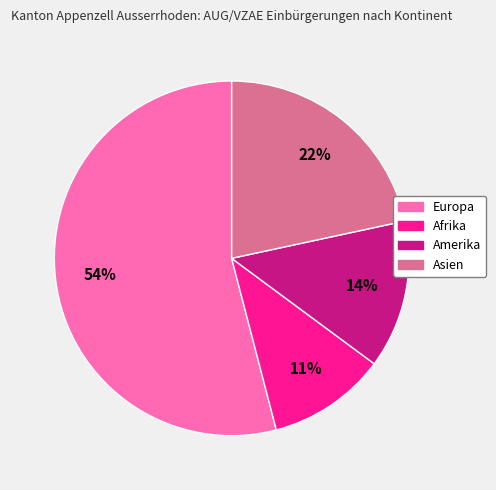

To the nearest percent, what is the difference between the largest and smallest slice percentages?

43%